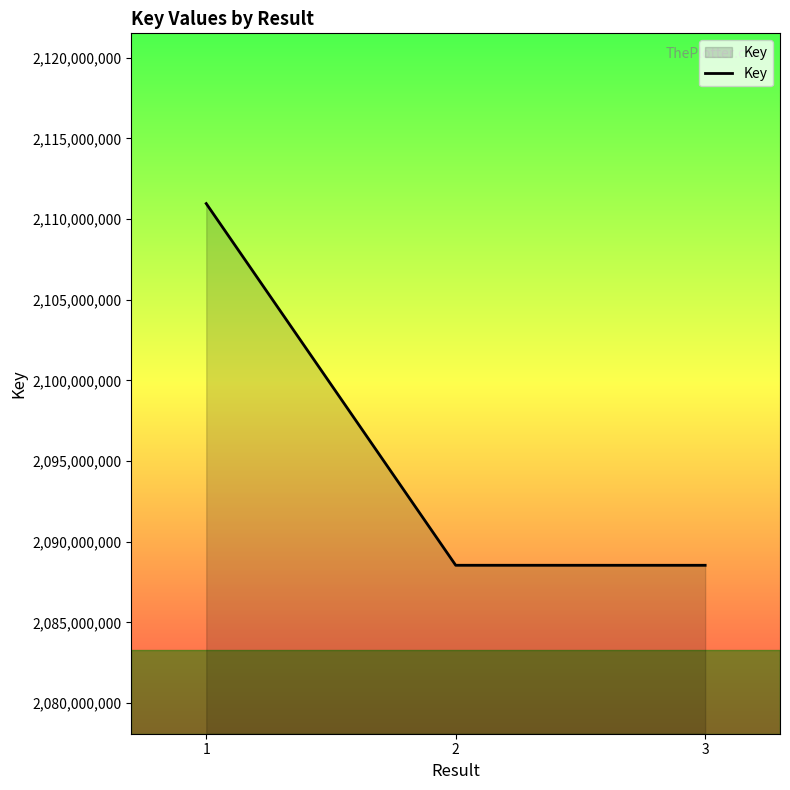

What is the sum of the values at 2 and 1?

4199502371